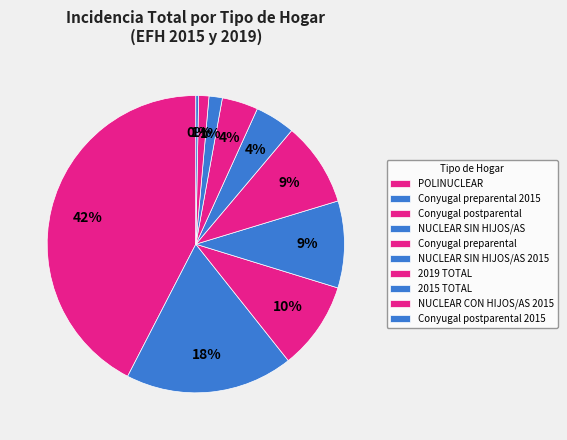

To the nearest percent, what is the difference between the largest and smallest slice percentages?

42%